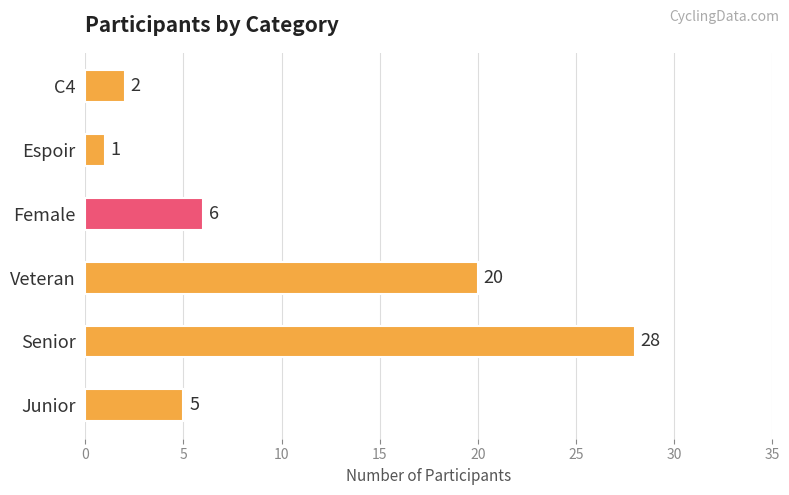

Approximately how many times larger is the value at Senior compared to C4?

14.0